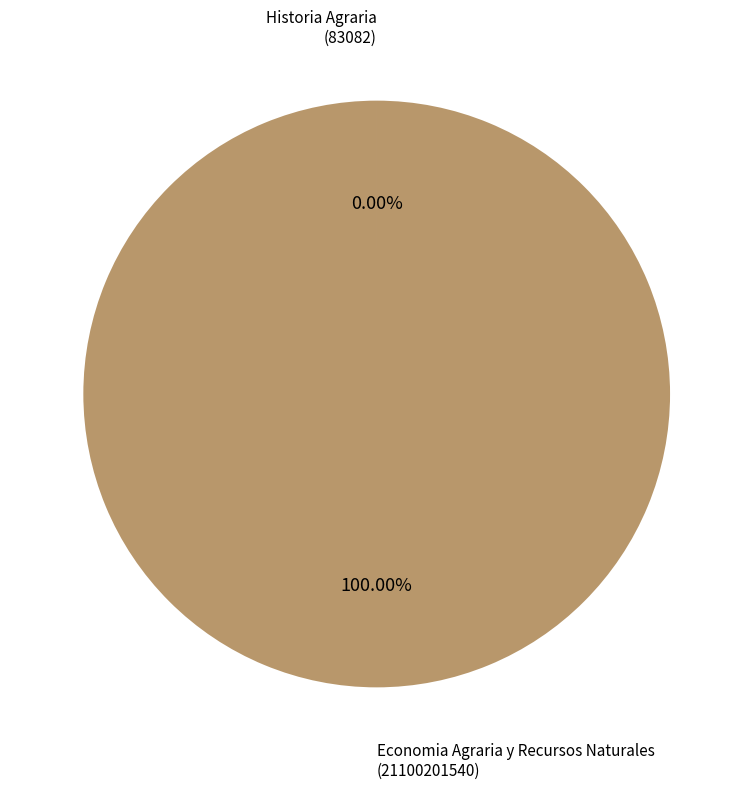

Which slice is the largest?

Economia Agraria y Recursos Naturales